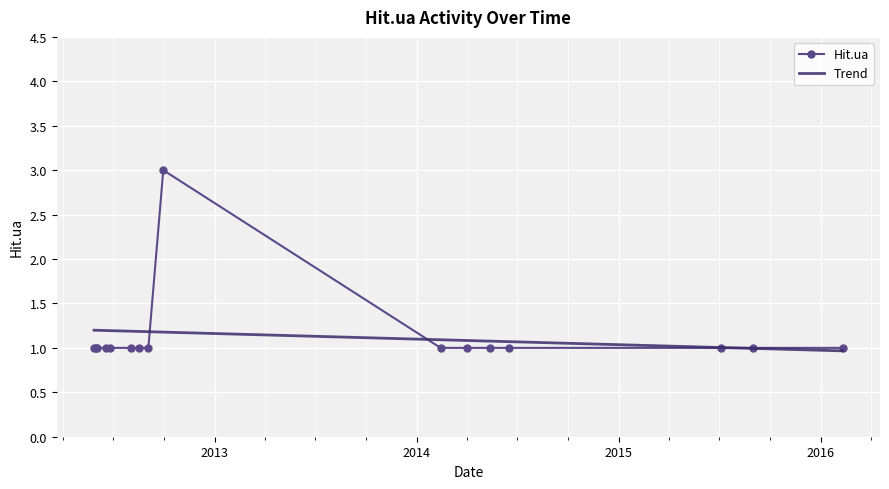

What is the sum of all values?

18